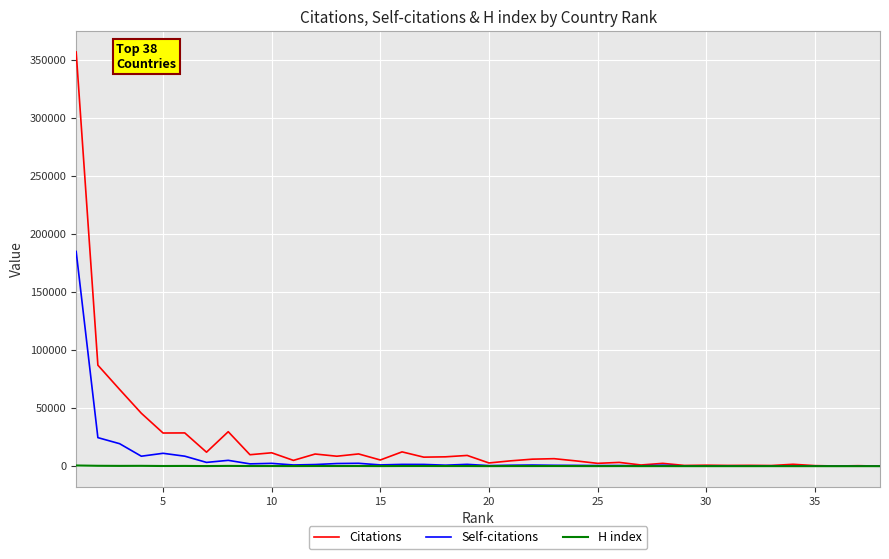

Which series has the largest range (max minus min)?

Citations